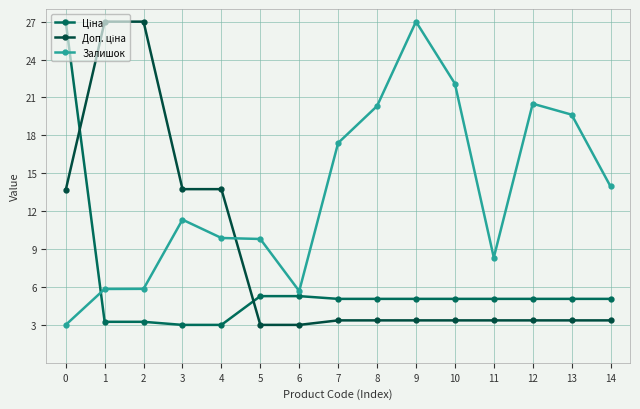

What is the total value across all series at 1?

36.1